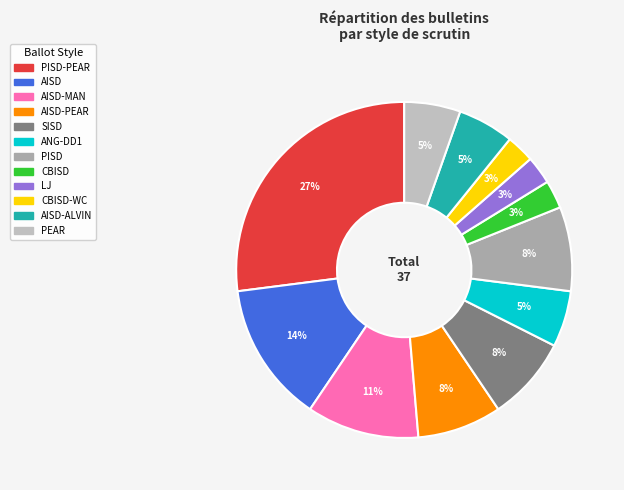

To the nearest percent, what is the average slice percentage?

8%